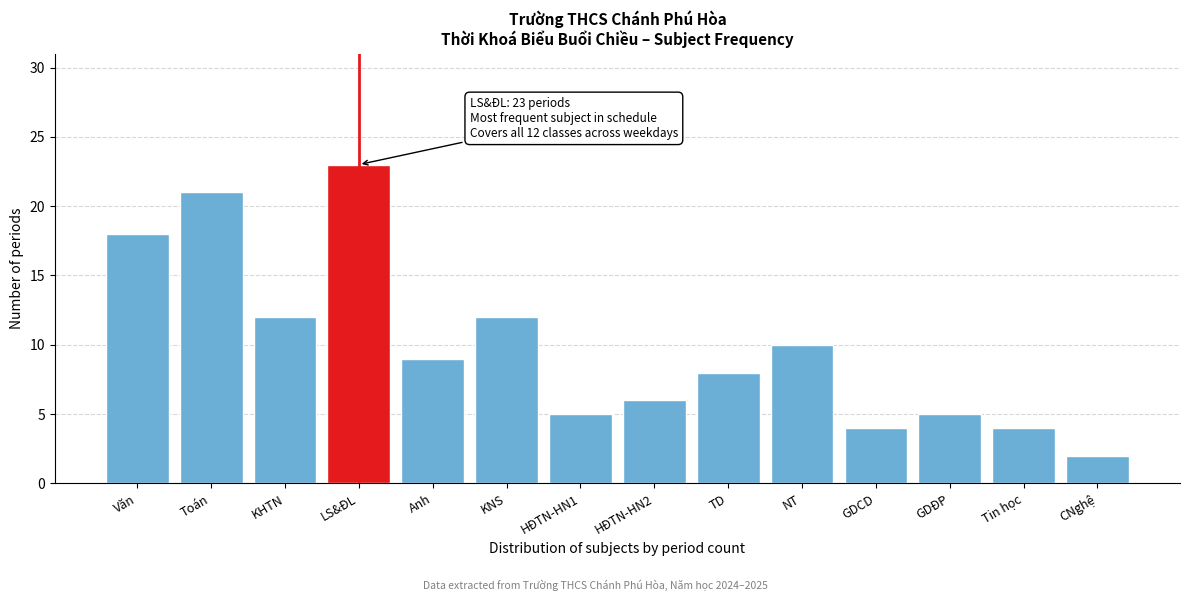

Reading left to right, extract all data points from this chart.

18	21	12	23	9	12	5	6	8	10	4	5	4	2